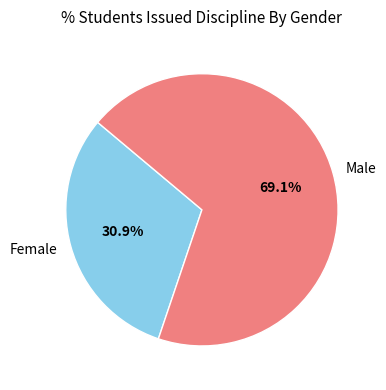

How many slices are in this pie chart?

2